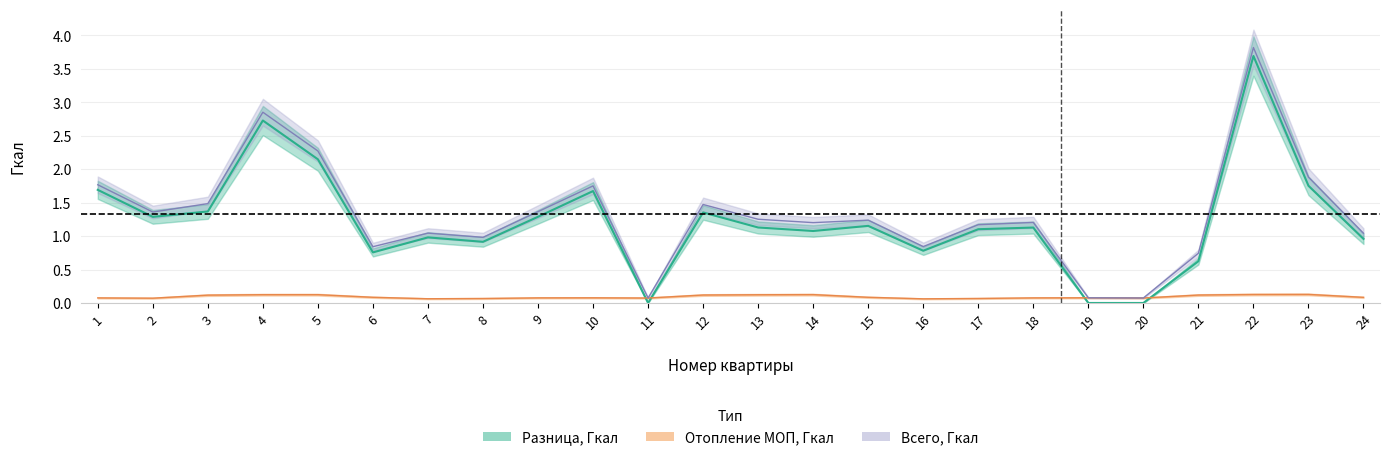

At how many categories does at least one series exceed 2?

3